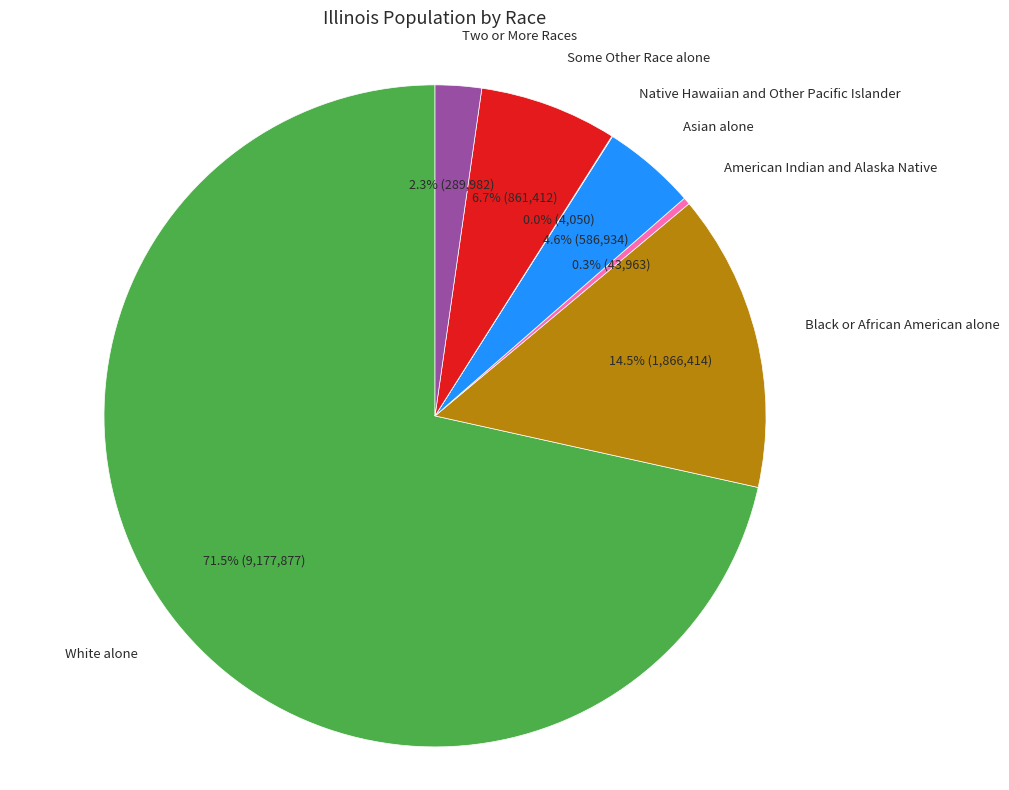

Is there a majority slice in this chart?

Yes